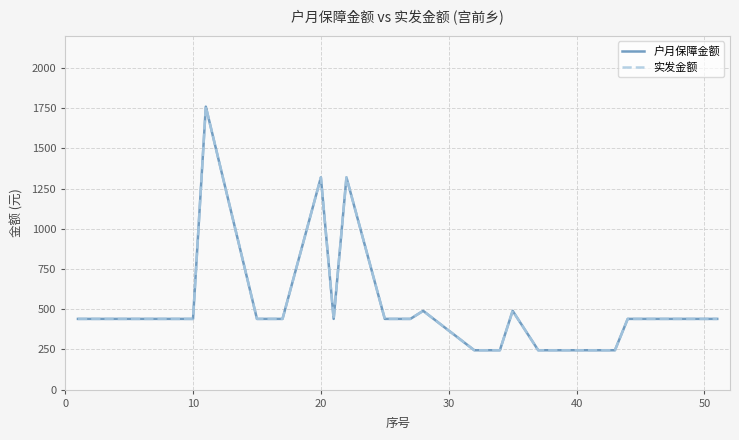

What is the greatest value displayed?

1760